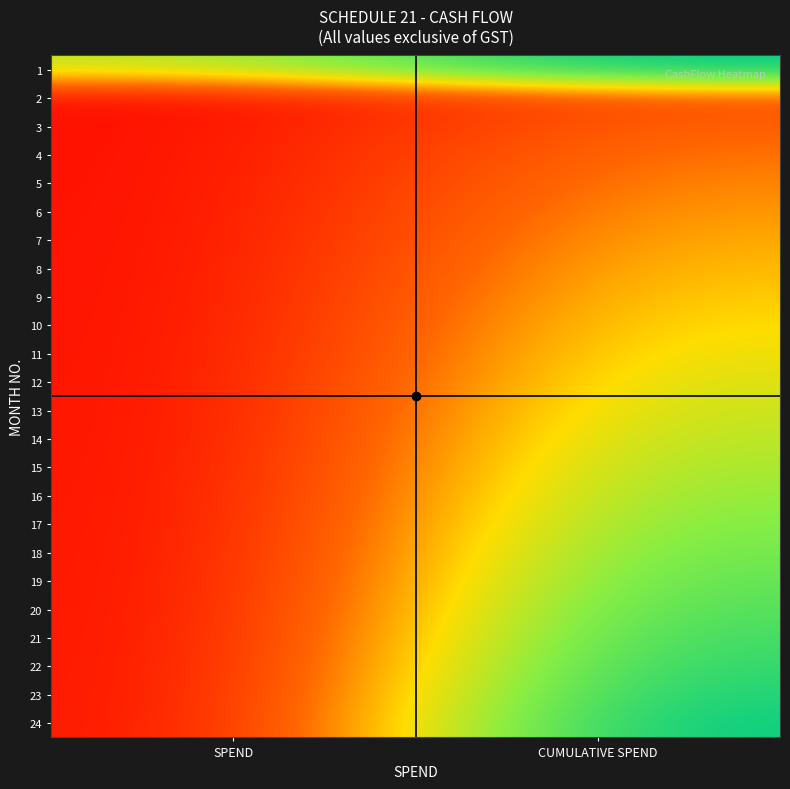

Reading left to right, list all the values displayed in this chart.

1: SPEND=0.6	CUMULATIVE SPEND=1.0
2: SPEND=0.0	CUMULATIVE SPEND=0.2
3: SPEND=0.0	CUMULATIVE SPEND=0.3
4: SPEND=0.0	CUMULATIVE SPEND=0.3
5: SPEND=0.0	CUMULATIVE SPEND=0.4
6: SPEND=0.0	CUMULATIVE SPEND=0.4
7: SPEND=0.0	CUMULATIVE SPEND=0.4
8: SPEND=0.0	CUMULATIVE SPEND=0.5
9: SPEND=0.0	CUMULATIVE SPEND=0.5
10: SPEND=0.0	CUMULATIVE SPEND=0.5
11: SPEND=0.0	CUMULATIVE SPEND=0.5
12: SPEND=0.0	CUMULATIVE SPEND=0.6
13: SPEND=0.0	CUMULATIVE SPEND=0.6
14: SPEND=0.0	CUMULATIVE SPEND=0.6
15: SPEND=0.0	CUMULATIVE SPEND=0.7
16: SPEND=0.0	CUMULATIVE SPEND=0.7
17: SPEND=0.0	CUMULATIVE SPEND=0.7
18: SPEND=0.0	CUMULATIVE SPEND=0.8
19: SPEND=0.0	CUMULATIVE SPEND=0.8
20: SPEND=0.0	CUMULATIVE SPEND=0.8
21: SPEND=0.0	CUMULATIVE SPEND=0.9
22: SPEND=0.0	CUMULATIVE SPEND=0.9
23: SPEND=0.0	CUMULATIVE SPEND=1.0
24: SPEND=0.0	CUMULATIVE SPEND=1.0